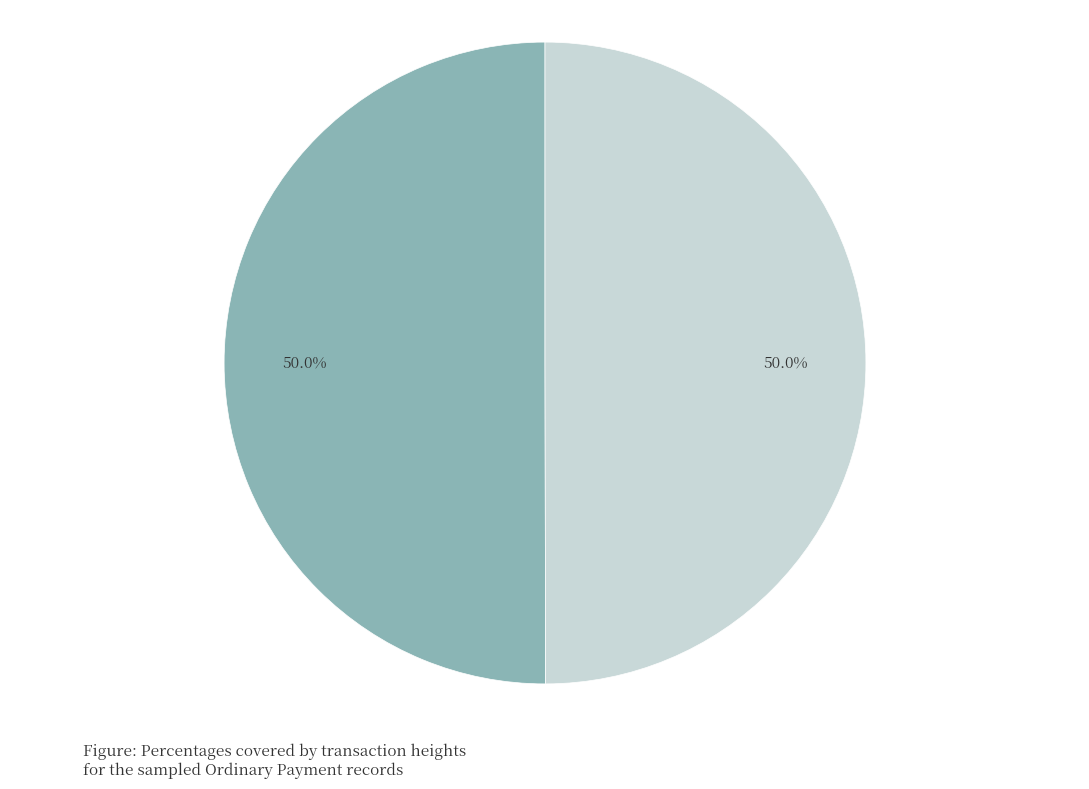

Rank the categories by value from highest to lowest.

382487, 382039